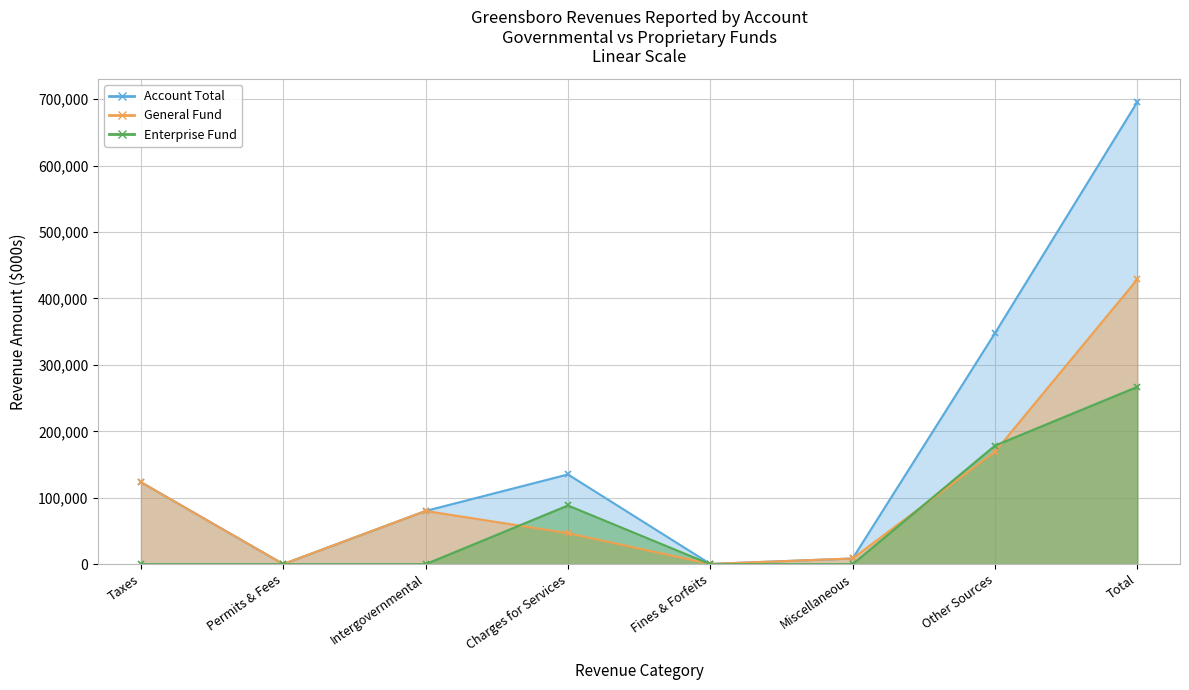

What is the label of the 2nd point from the left?

Permits & Fees